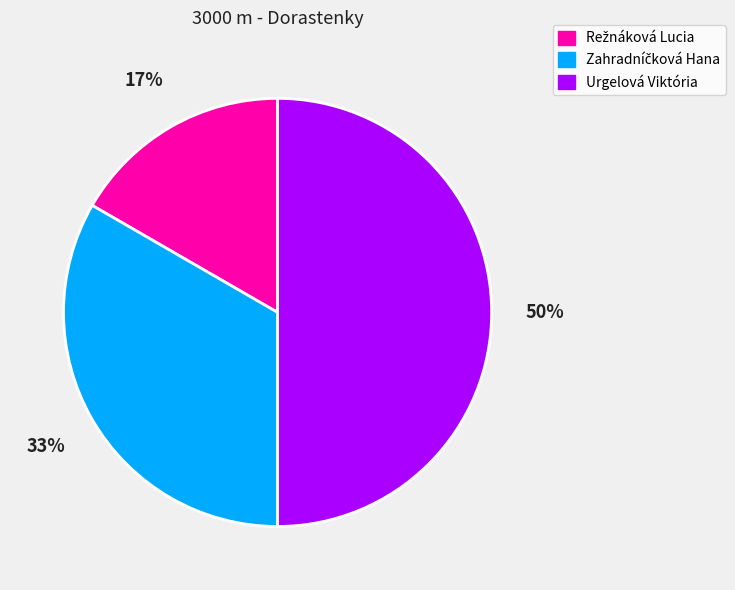

Is it true that Urgelová Viktória is 50% of the pie?

True